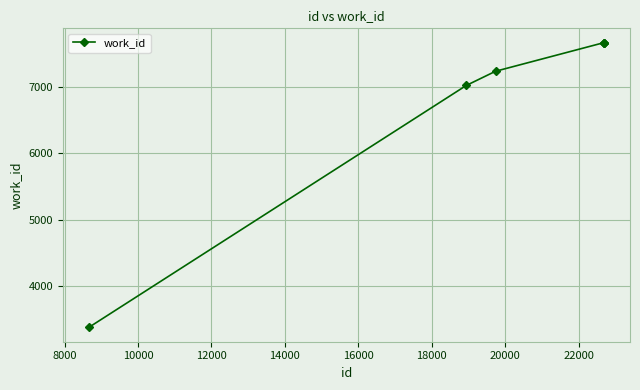

What is the value of the 1st point from the left?

3380